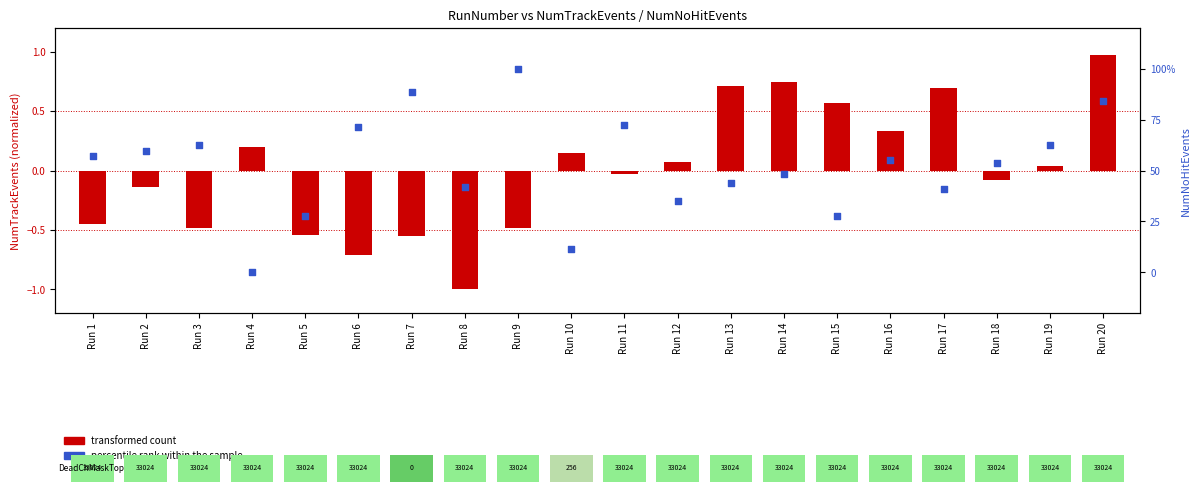

Which series has the largest total across all categories?

percentile rank within the sample